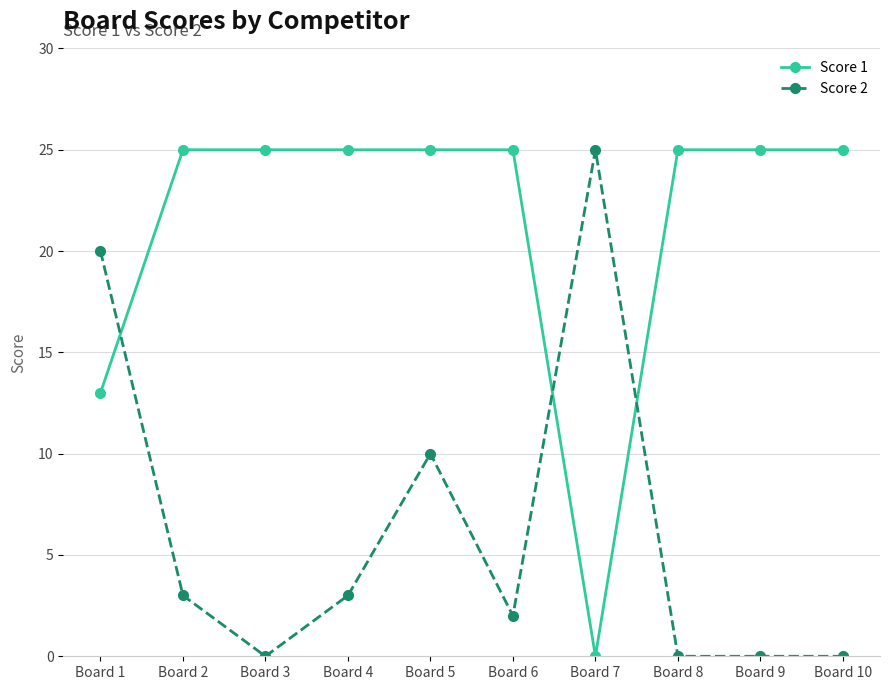

At which category does Score 2 reach its first local valley?

Board 3